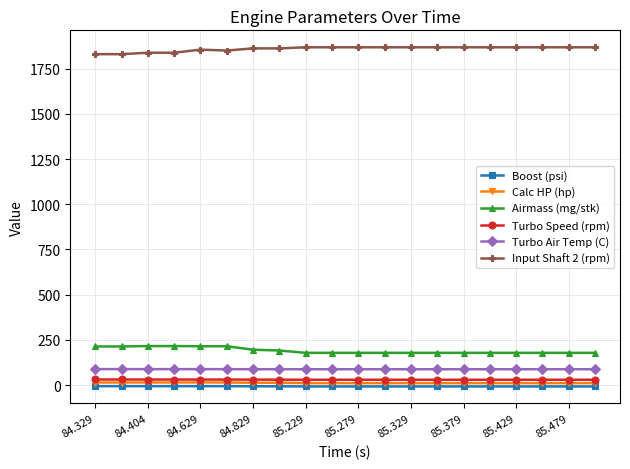

What is the lowest value of the Input Shaft 2 (rpm) series?

1830.0